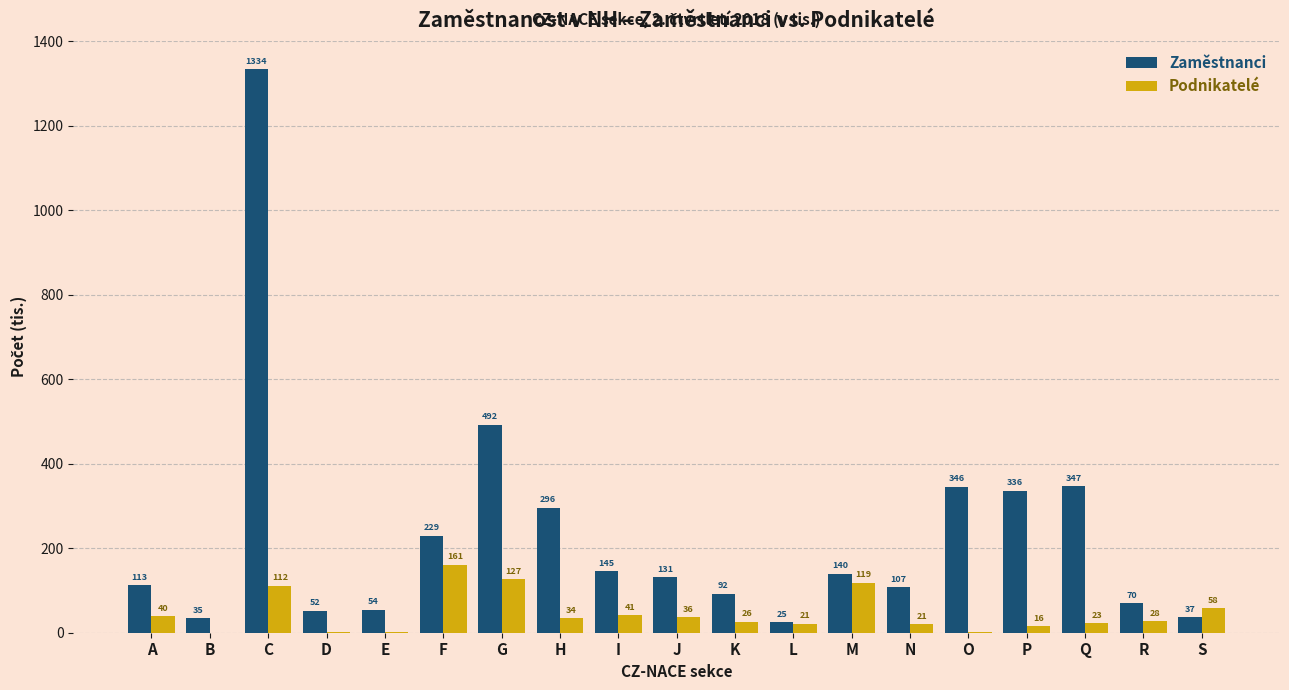

True or false: Zaměstnanci has a value of 24.8 at L.

True